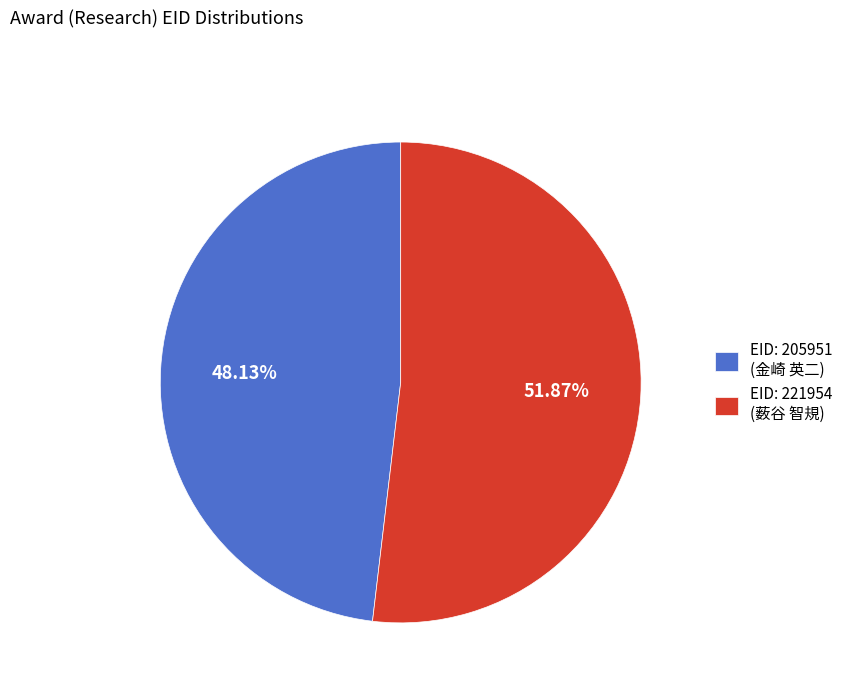

Rank the categories by value from lowest to highest.

EID: 205951 (金崎 英二), EID: 221954 (薮谷 智規)